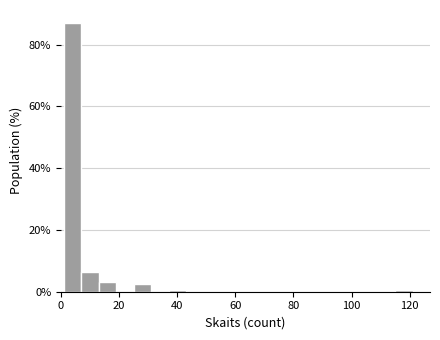

Read against the x-axis, roughly where is the centre of the tallest bar?

4